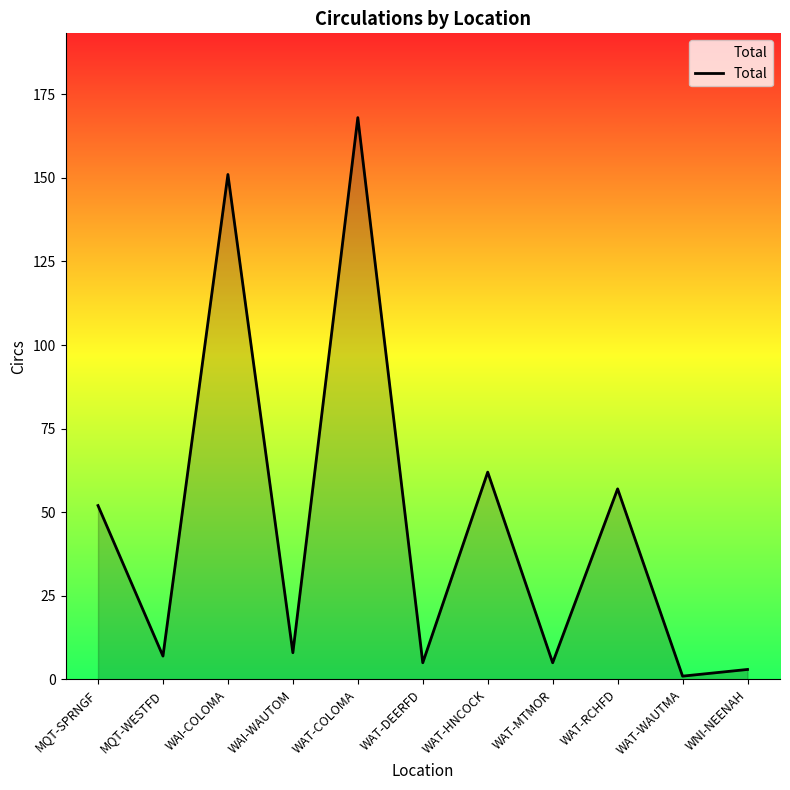

Which has a higher value, MQT-WESTFD or WAT-RCHFD?

WAT-RCHFD